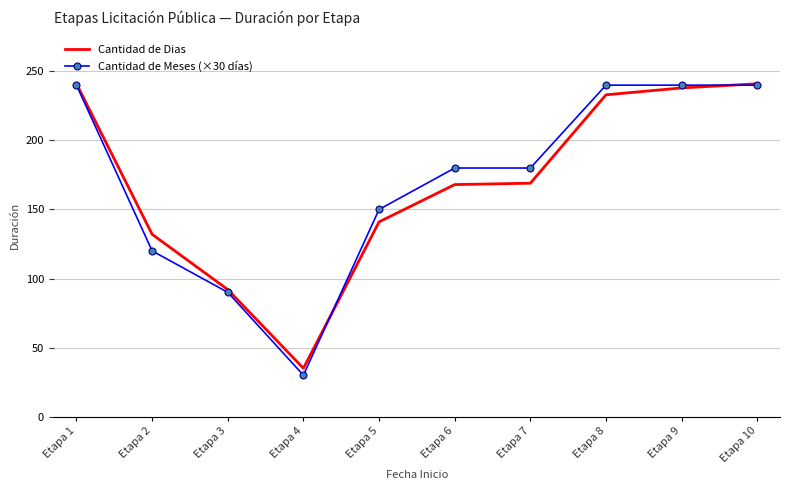

Is the value of Cantidad de Dias at Etapa 9 greater than the value of Cantidad de Meses (×30 días) at Etapa 3?

Yes